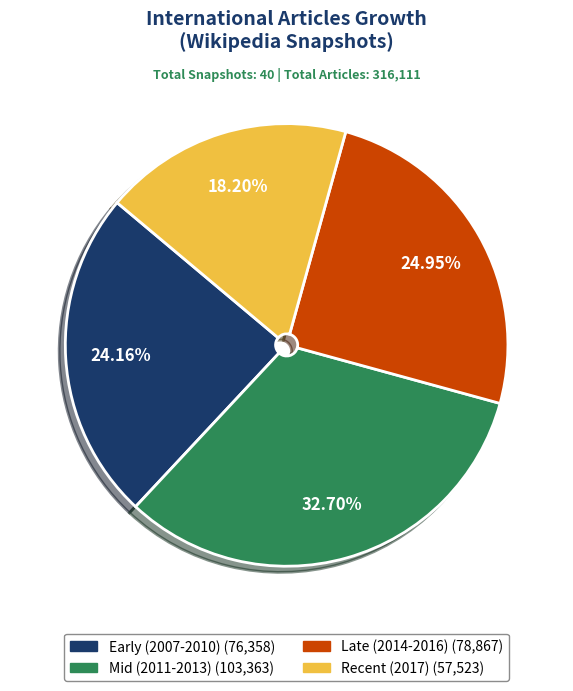

Does any single category account for the majority?

No